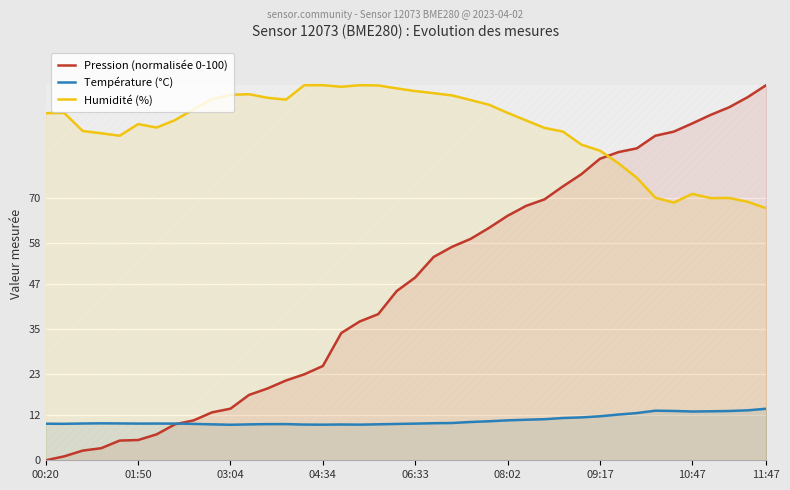

True or false: Humidité (%) and Température (°C) cross at least once.

False